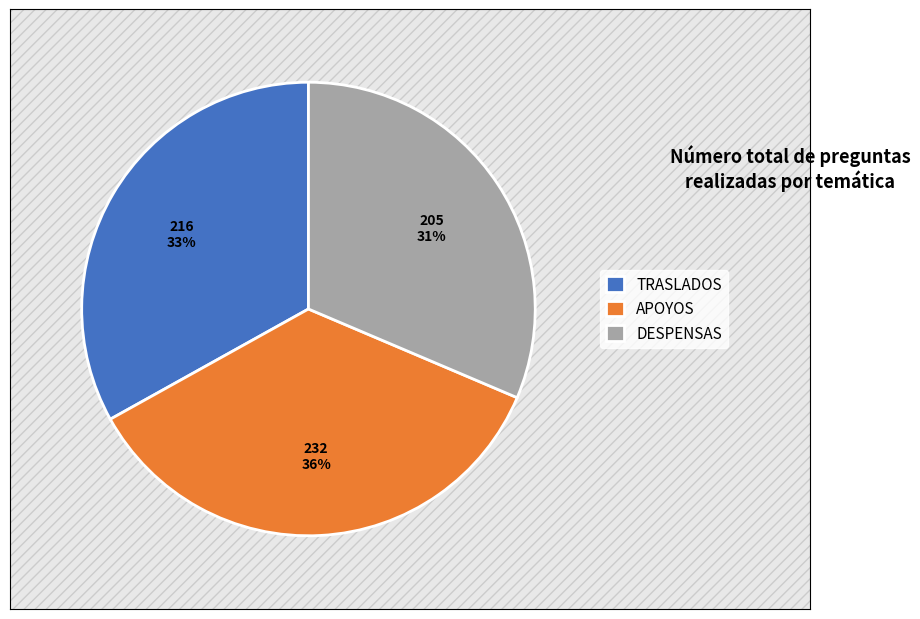

Which has a higher value, DESPENSAS or APOYOS?

APOYOS